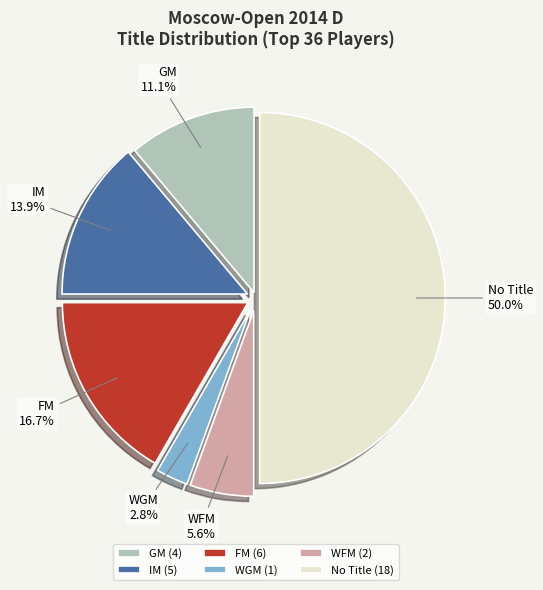

To the nearest percent, what percentage of the pie is WGM?

3%